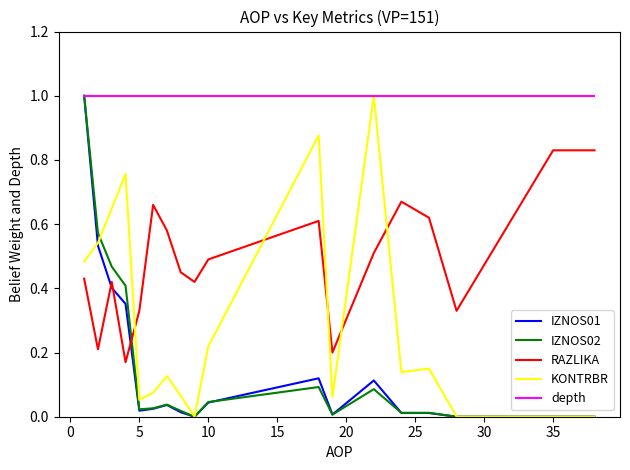

What is the sum of all IZNOS02 values?

2.8